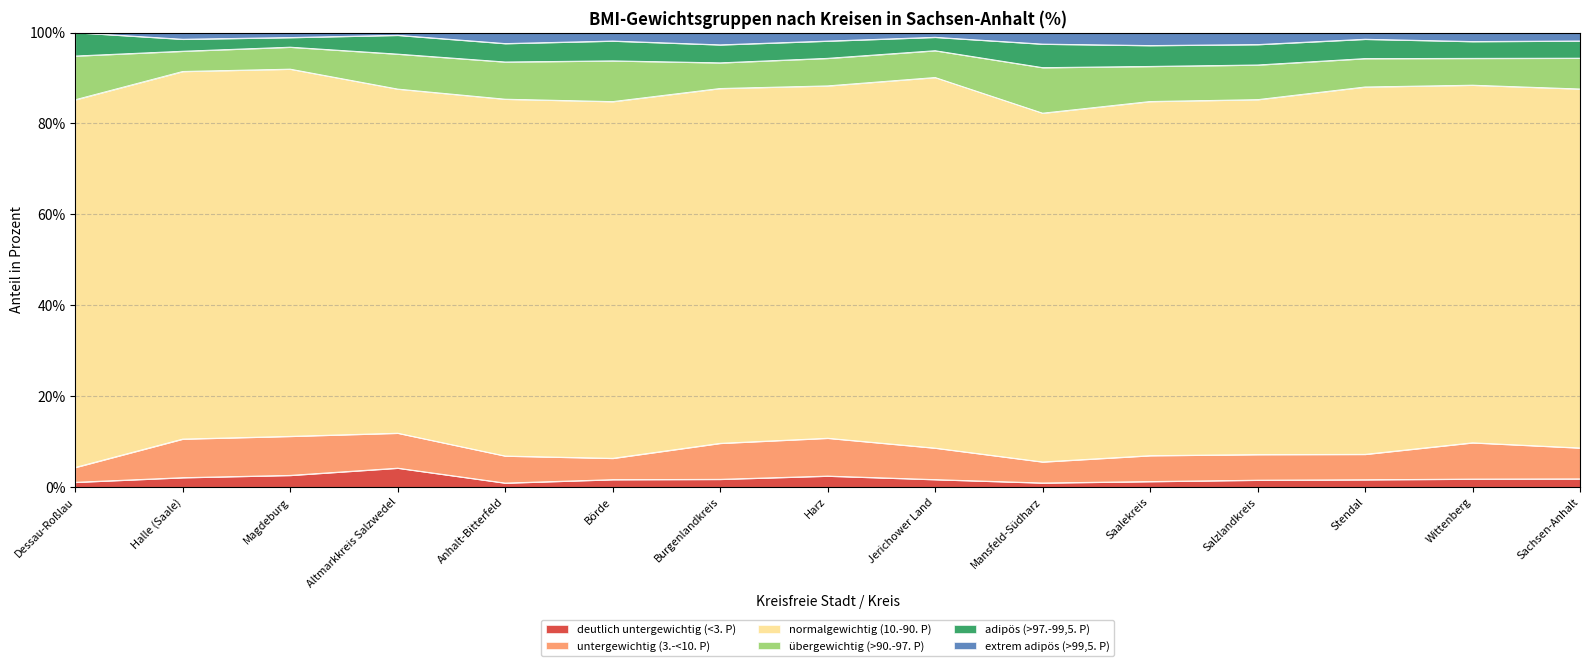

True or false: untergewichtig (3.-<10. P) has more than 0 interior local peaks.

True